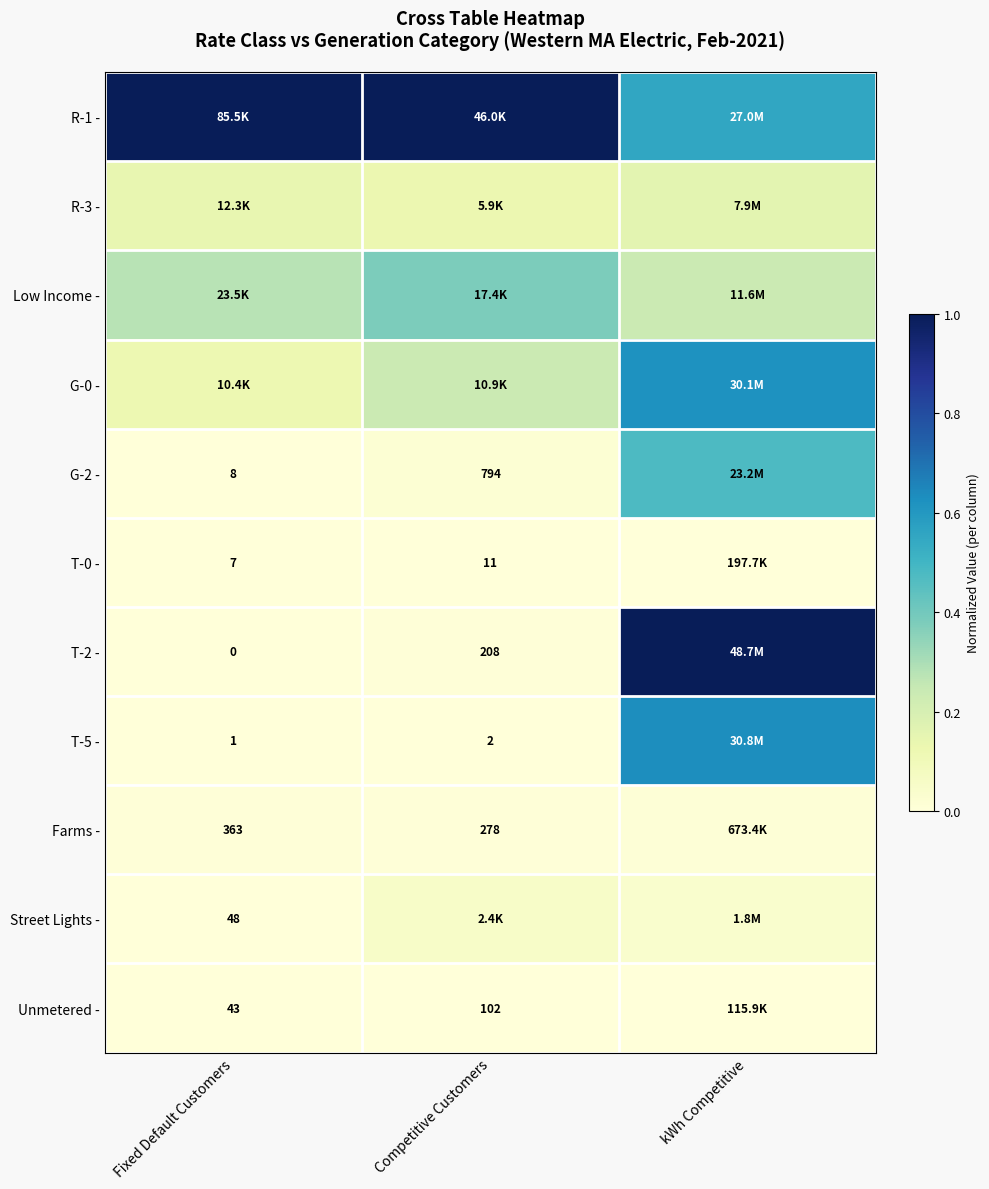

Is it true that Low Income - equals 0.3 at Fixed Default Customers?

True